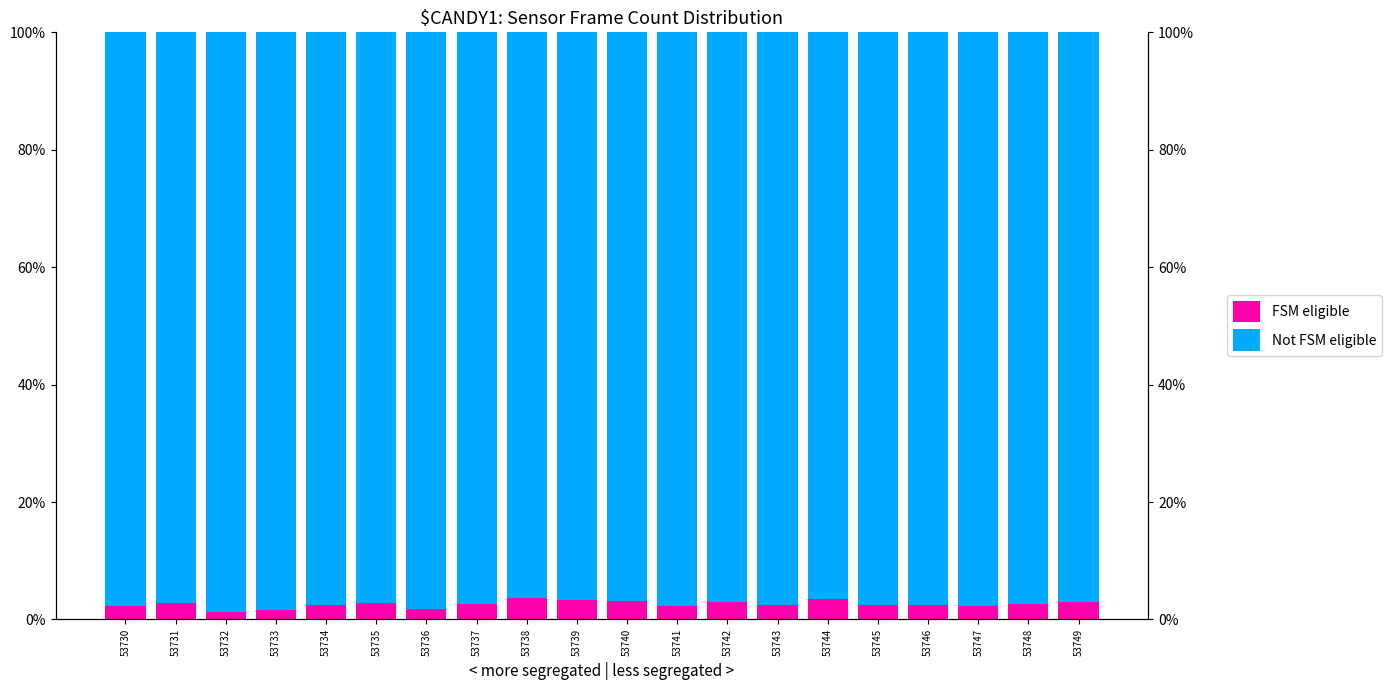

How many bars are there in total?

40